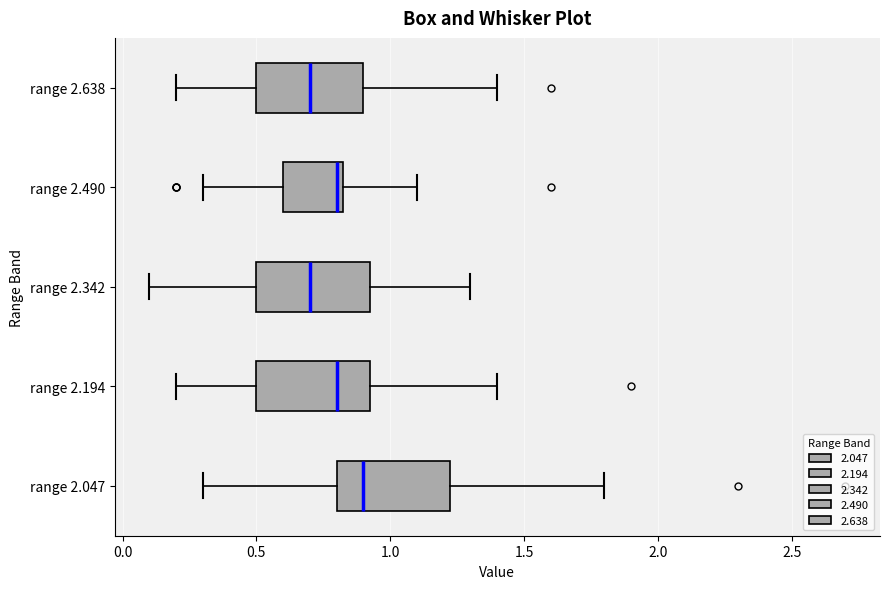

Where does the median line of the box for range 2.638 sit on the x-axis? The values are not printed on the chart, so give them approximately, as read against the axis.

0.70